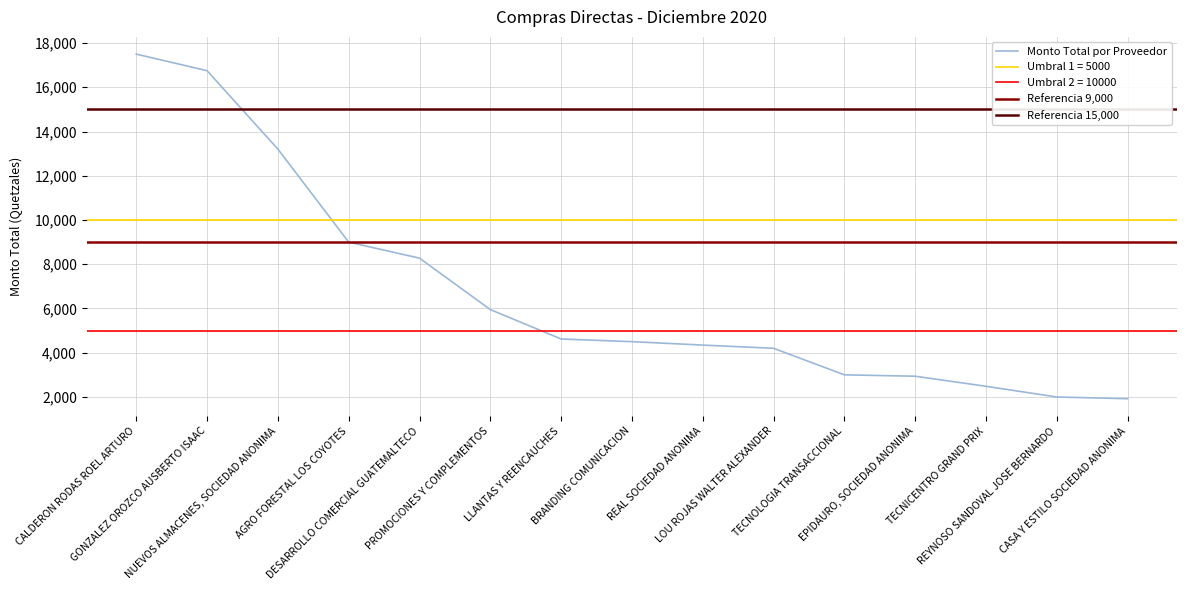

Is it true that the value at CASA Y ESTILO SOCIEDAD ANONIMA is 1920.0?

True